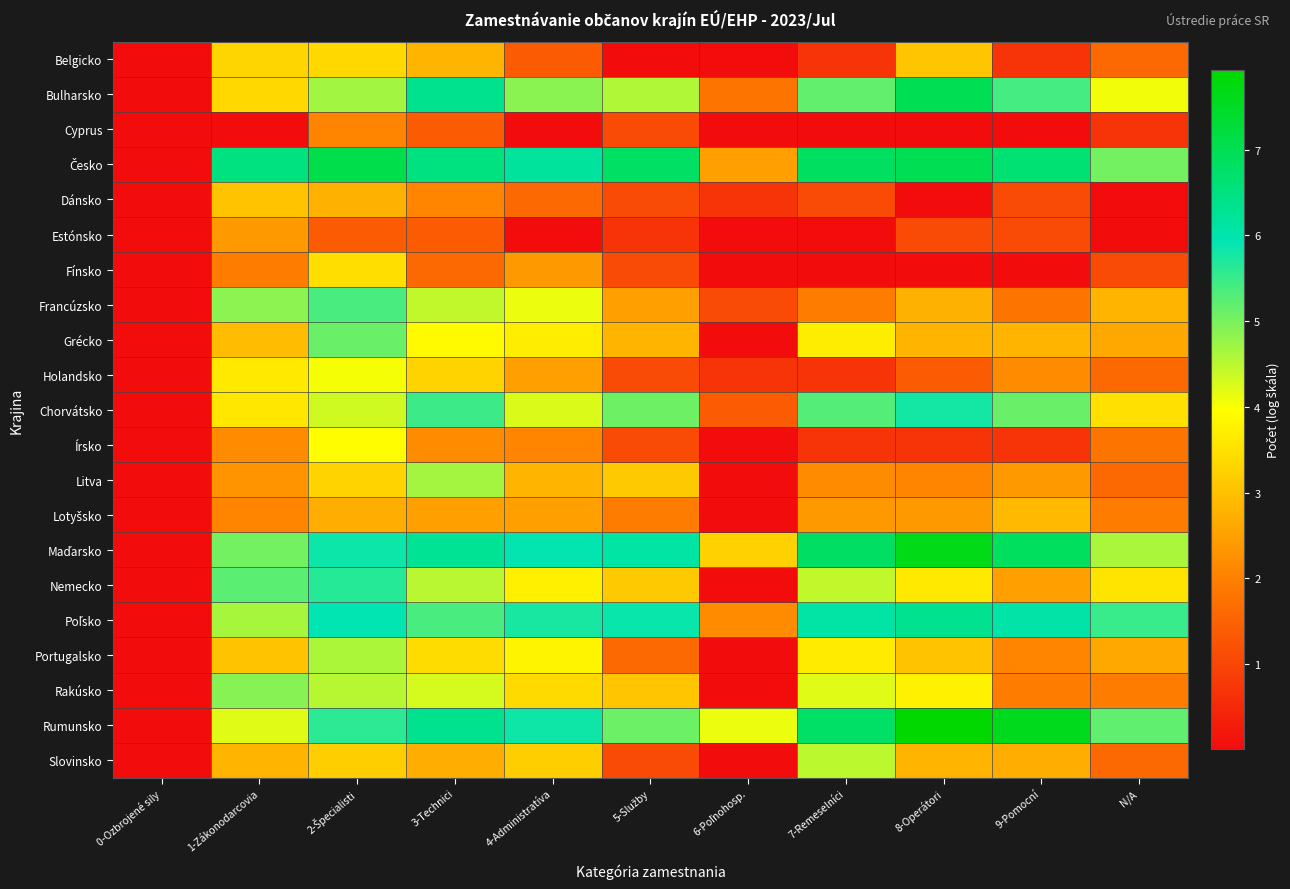

Count the number of categories in the chart.

11